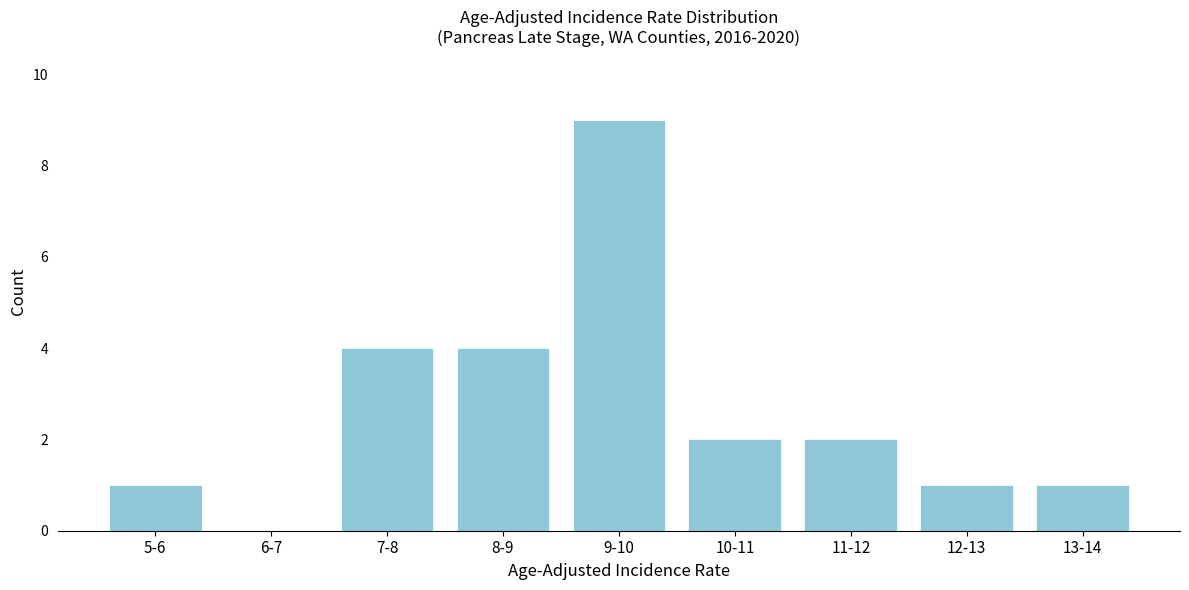

Reading right to left, what are all the values shown in this chart?

13-14=1	12-13=1	11-12=2	10-11=2	9-10=9	8-9=4	7-8=4	6-7=0	5-6=1